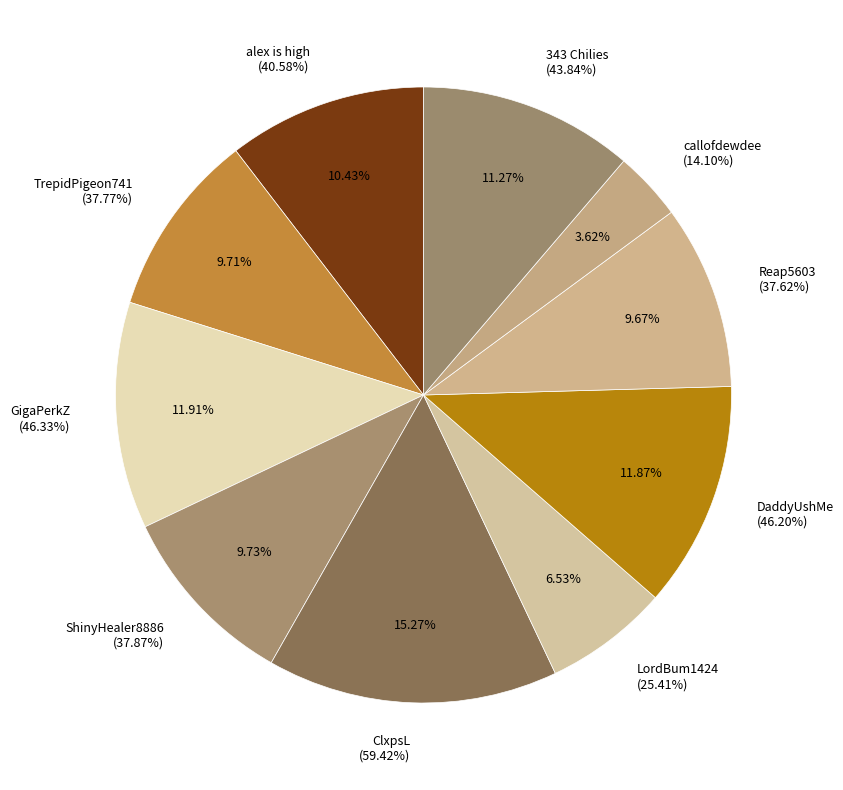

Which slice is the largest?

ClxpsL